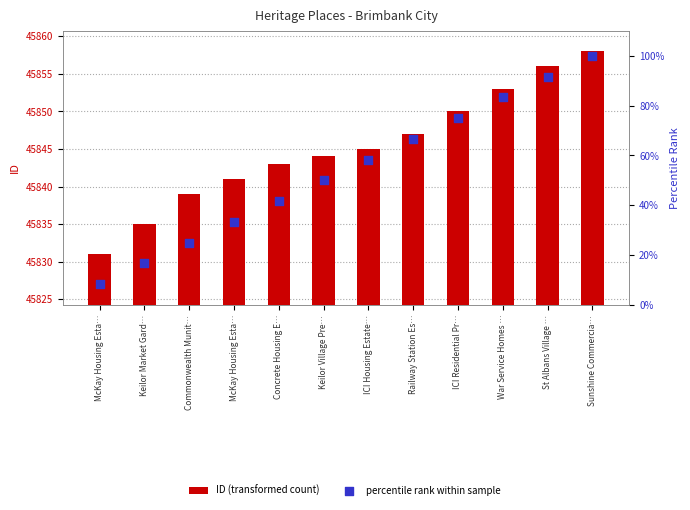

Which series has the largest total across all categories?

ID (transformed count)